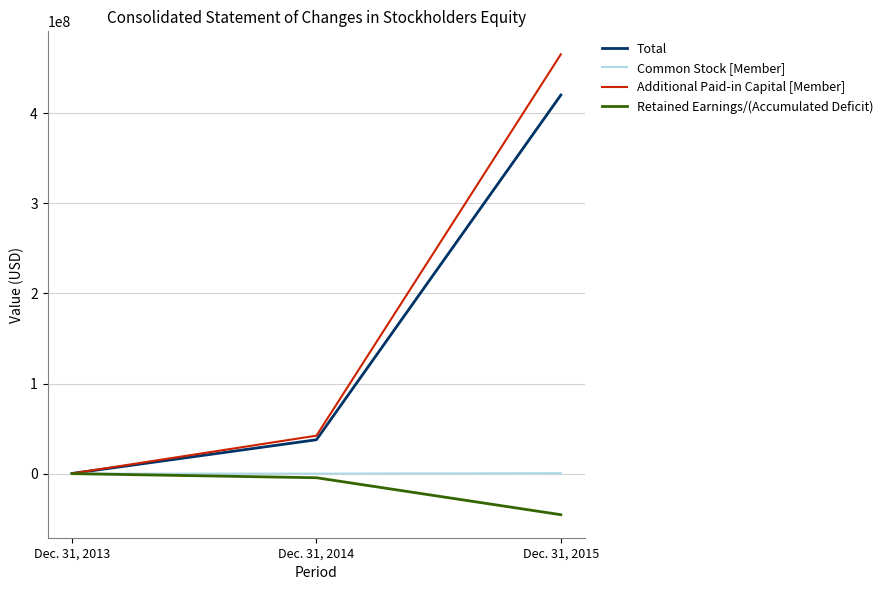

Rank the categories by Additional Paid-in Capital [Member] value from highest to lowest.

Dec. 31, 2015, Dec. 31, 2014, Dec. 31, 2013